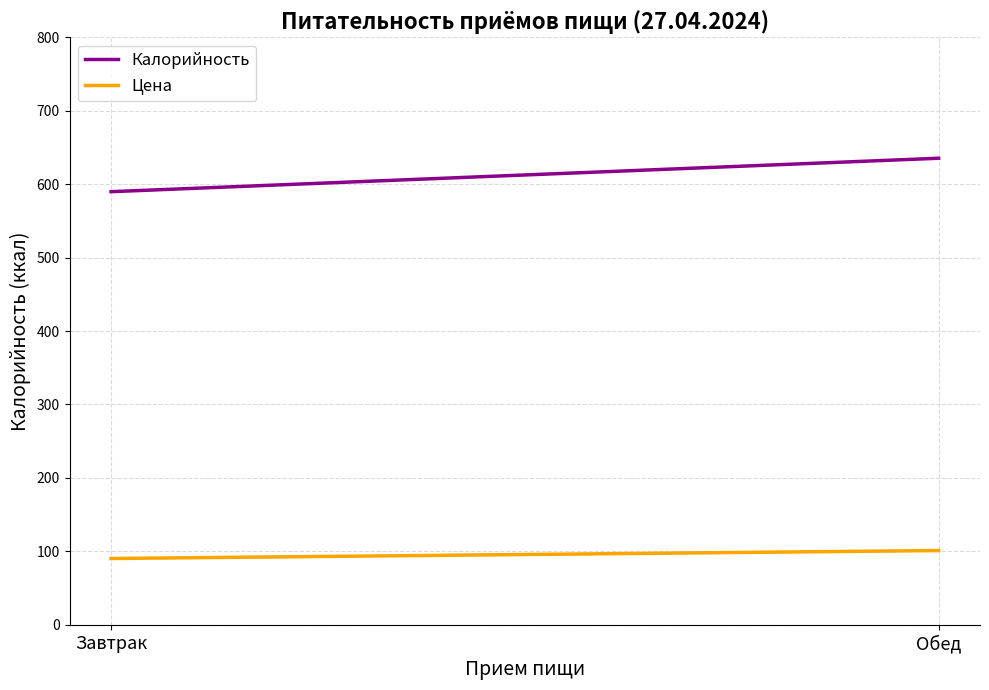

Which series has the largest total across all categories?

Калорийность